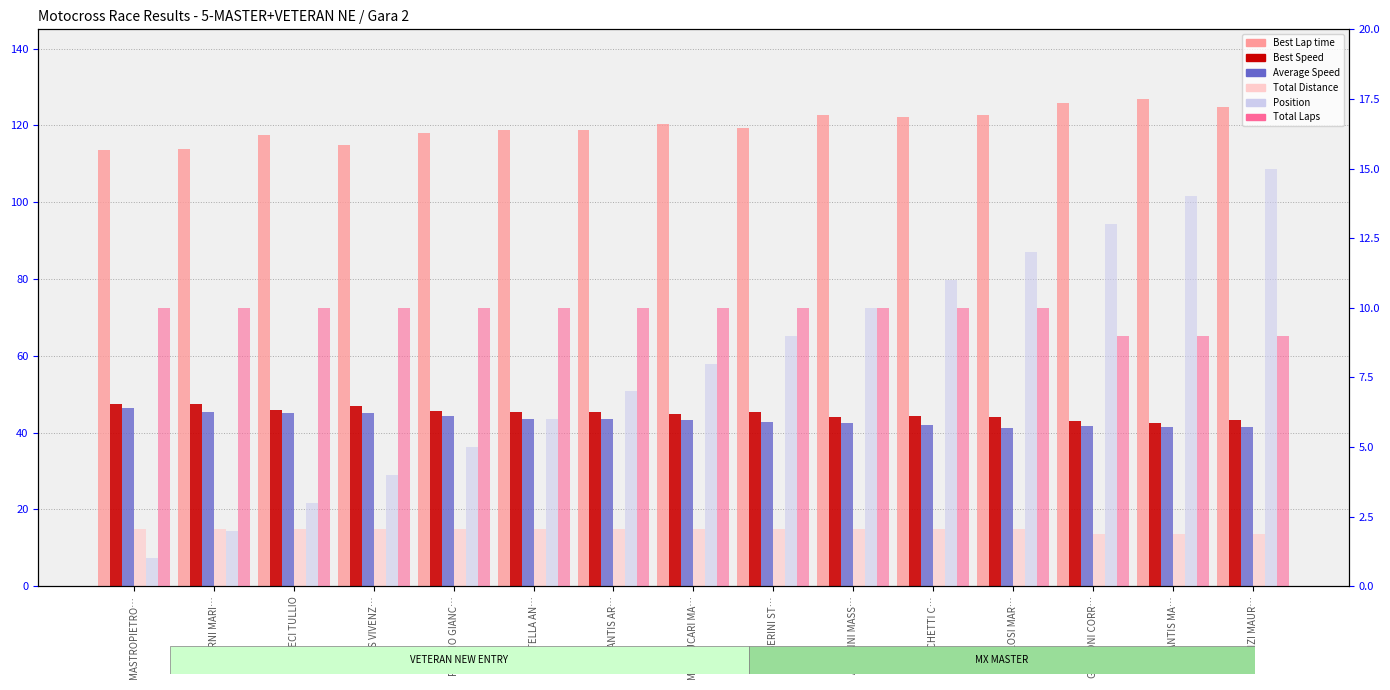

Which has a higher value, MAMMUCARI MA… or DE SANTIS MA…?

DE SANTIS MA…